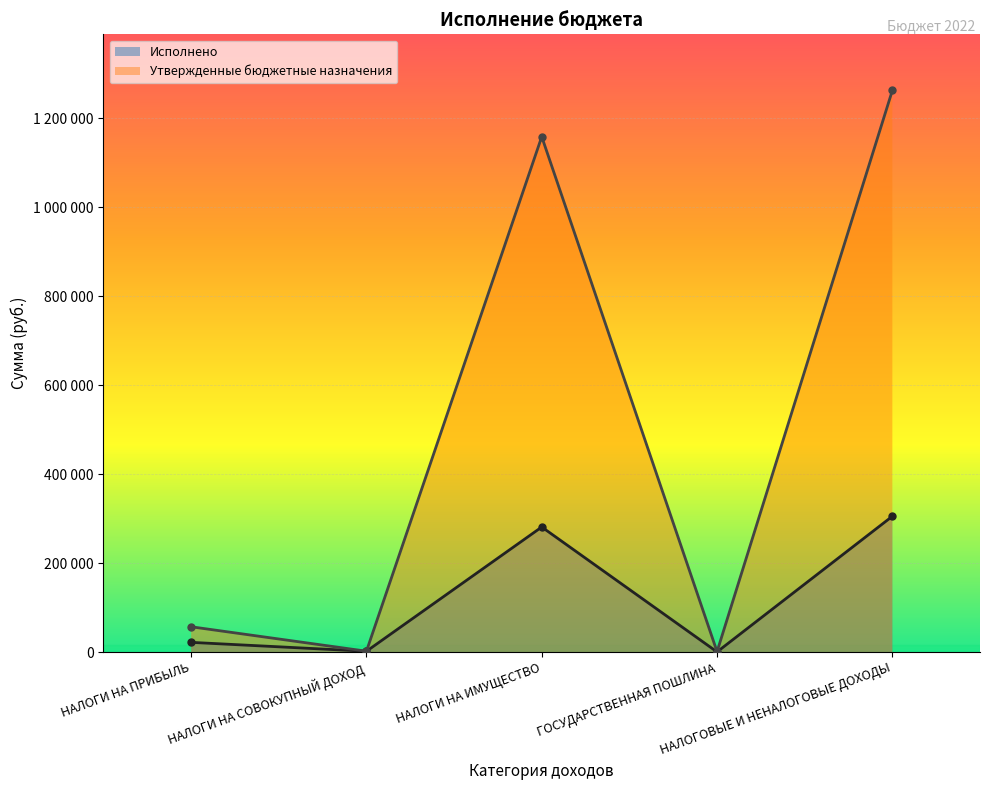

In Исполнено, how many points are higher than both neighbors (excluding endpoints)?

1